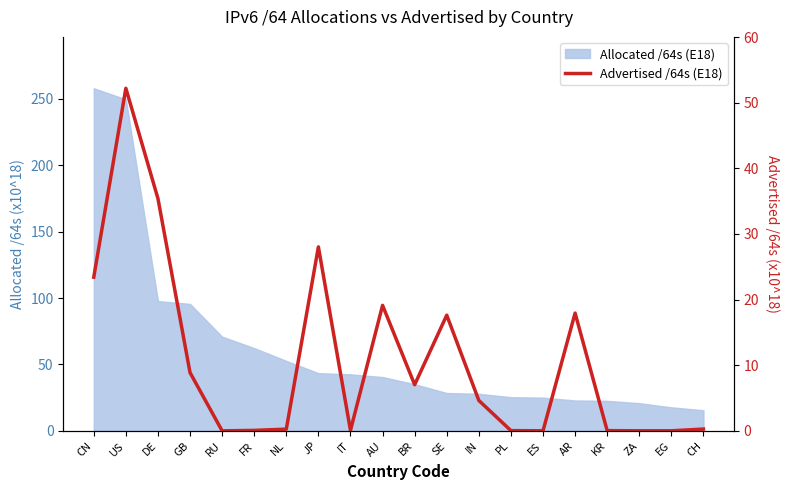

List the labels in order of value, smallest first.

RU, ES, ZA, EG, KR, PL, FR, IT, NL, CH, IN, BR, GB, SE, AR, AU, CN, JP, DE, US